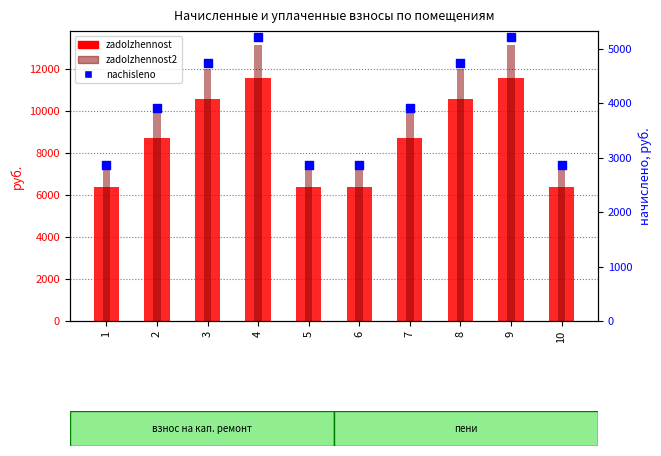

At how many categories does at least one series exceed 8071?

6